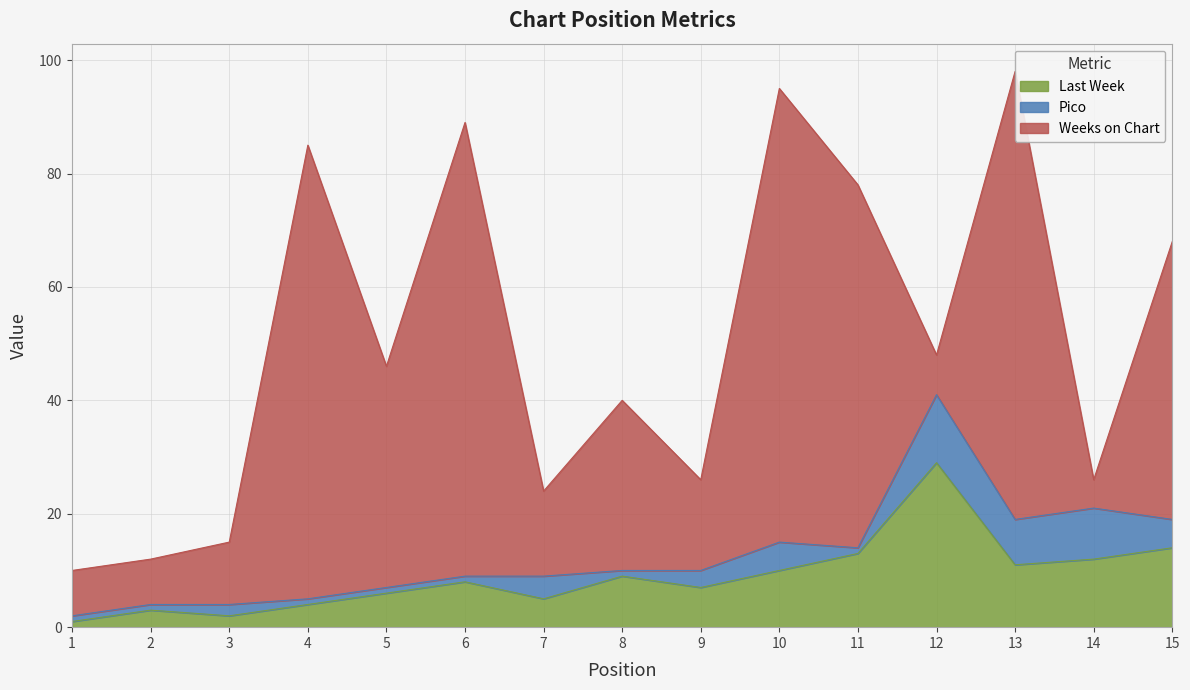

The value of Last Week at 11 is 13. True or false?

True